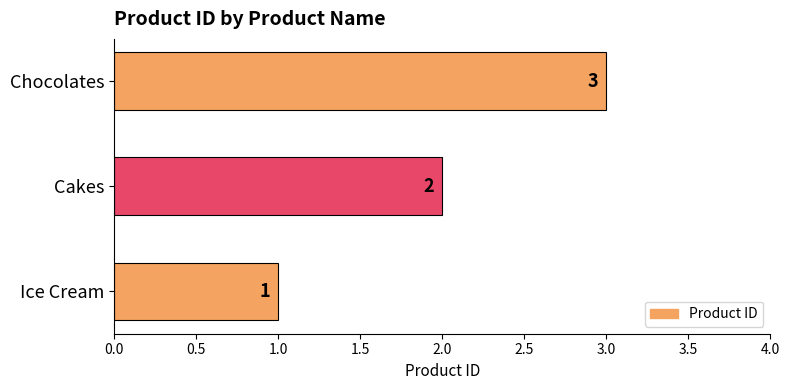

Which label corresponds to the largest value in the chart?

Chocolates